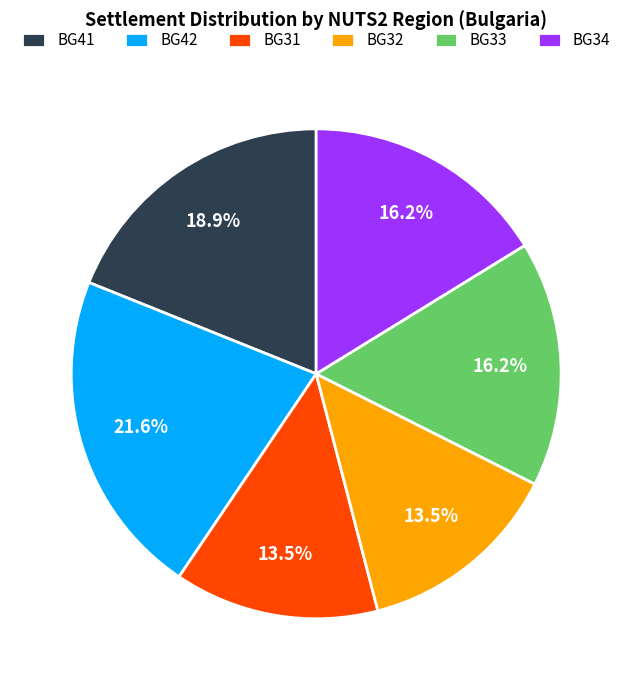

To the nearest percent, what is the combined percentage of BG34 and BG33?

32%